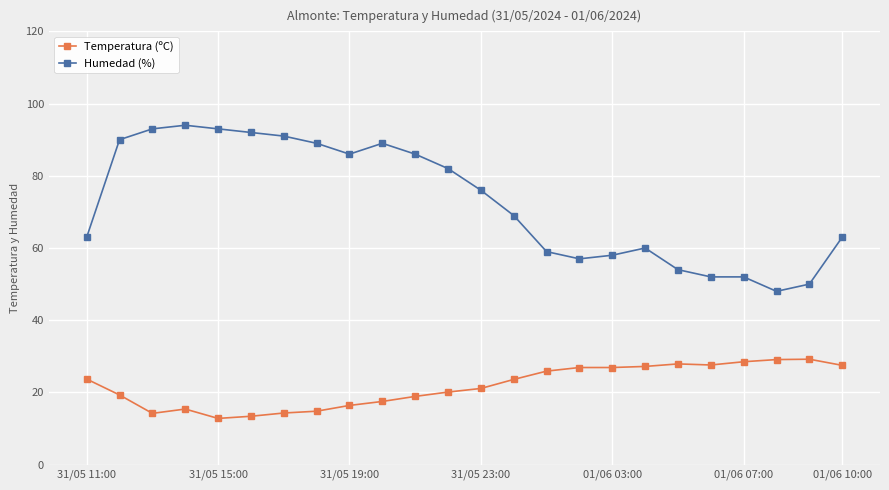

What are all the series names shown in the legend?

Temperatura (ºC), Humedad (%)